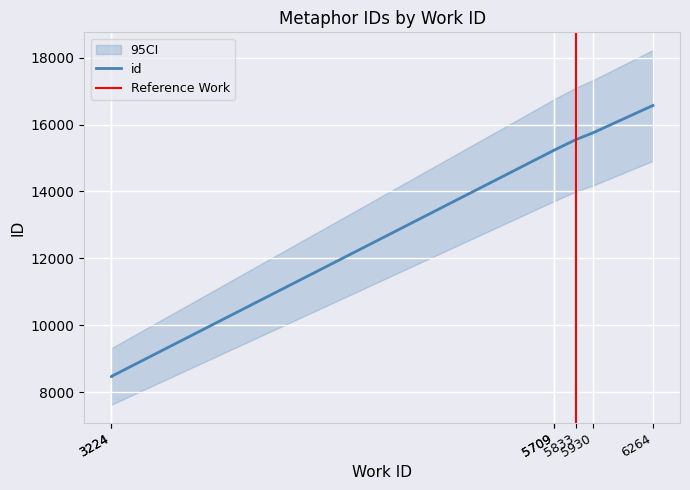

What is the minimum value shown in the chart?

8466